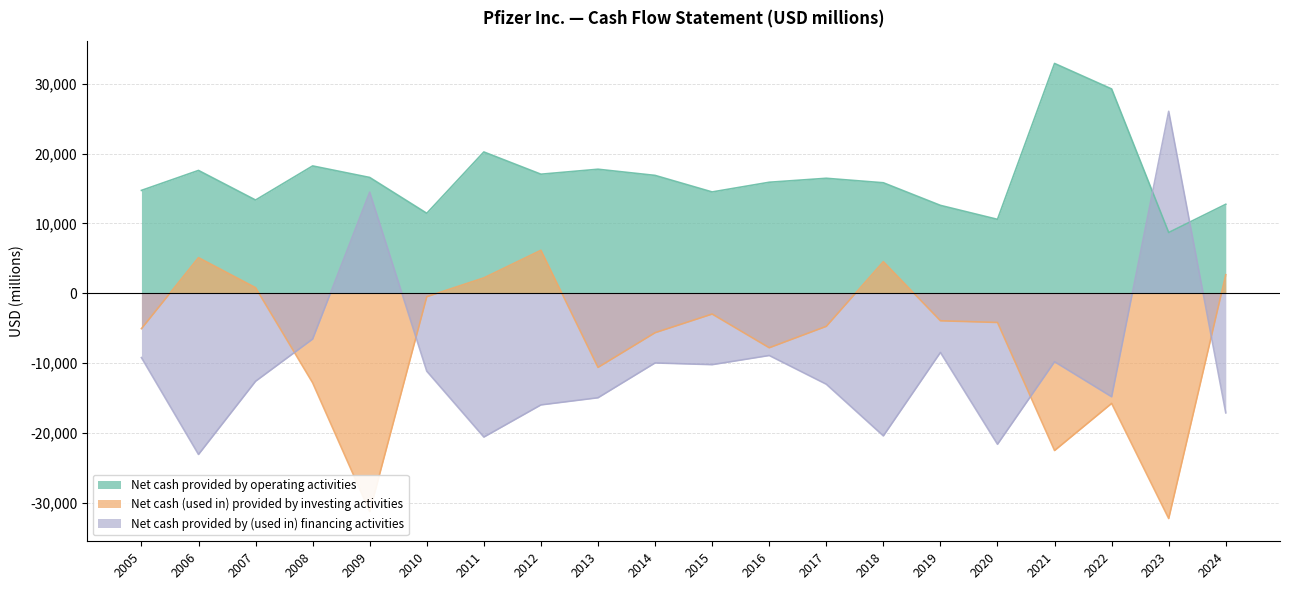

The Net cash provided by (used in) financing activities series shows -2769 at 2016. True or false?

False